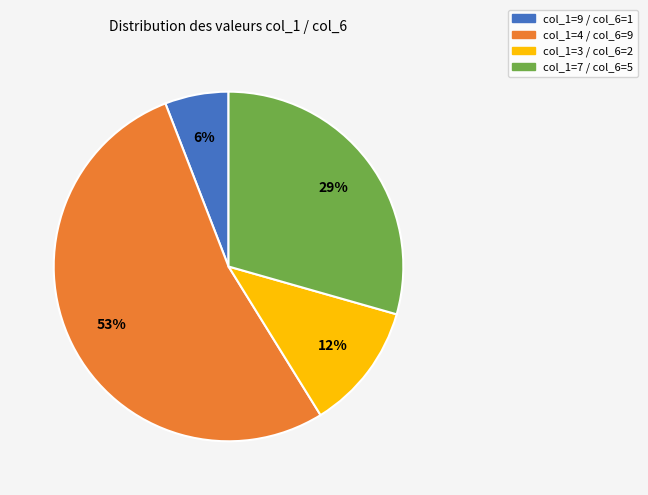

How many segments does this pie chart have?

4